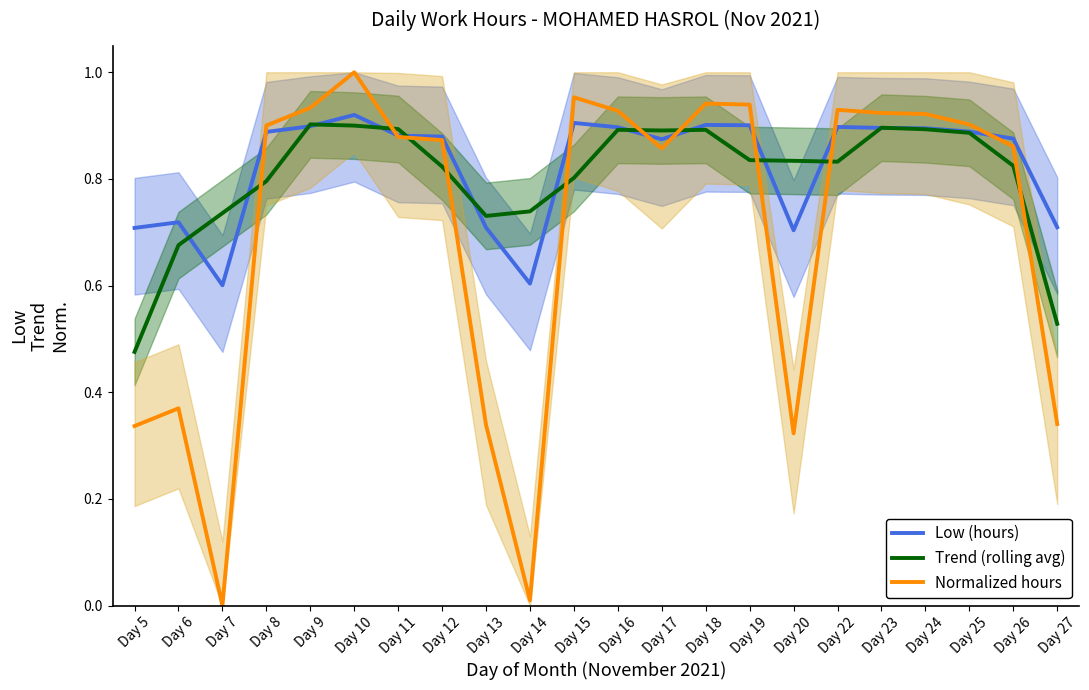

Where do Trend (rolling avg) and Normalized hours first cross each other?

Day 7 and Day 8